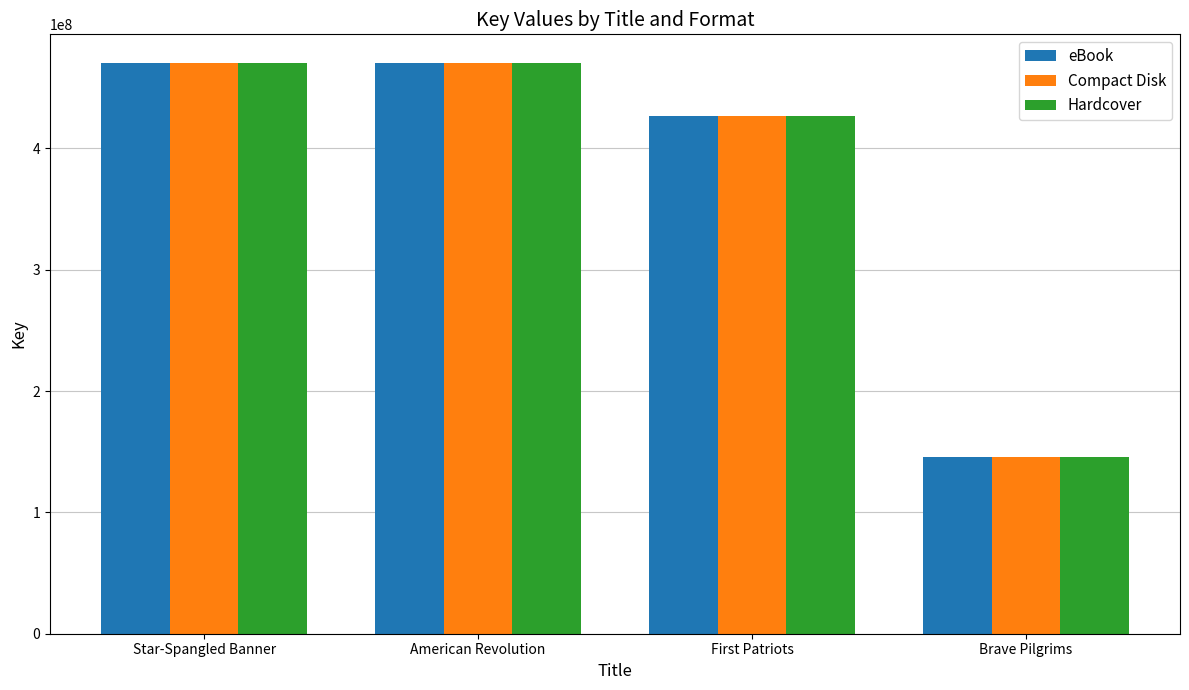

What is the label of the 2nd bar from the right?

First Patriots